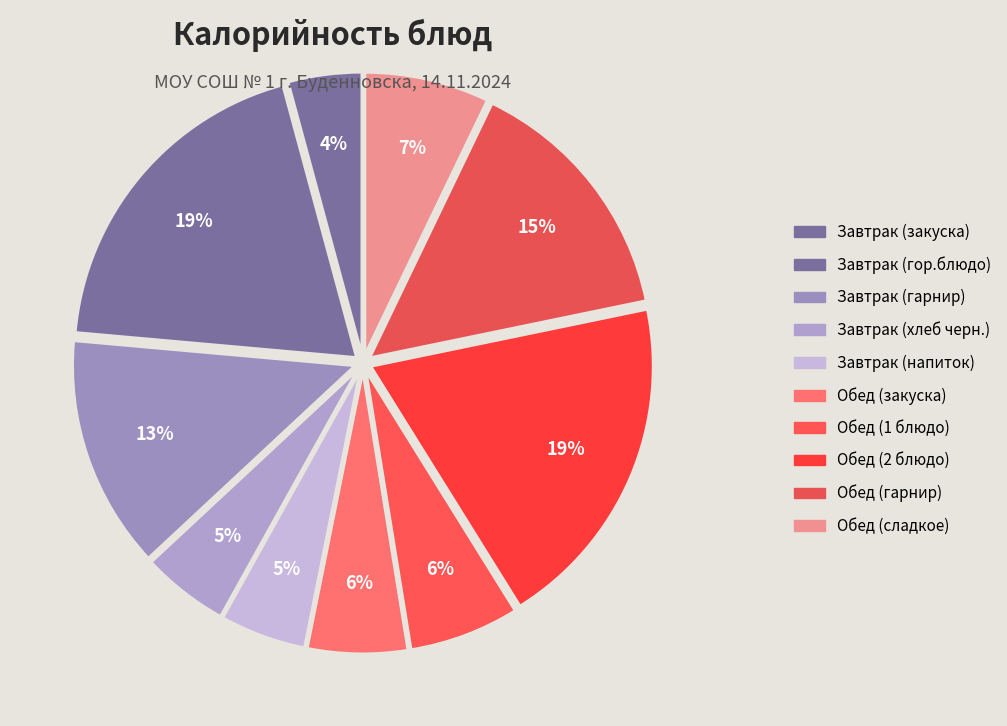

Count the number of slices in the pie.

10